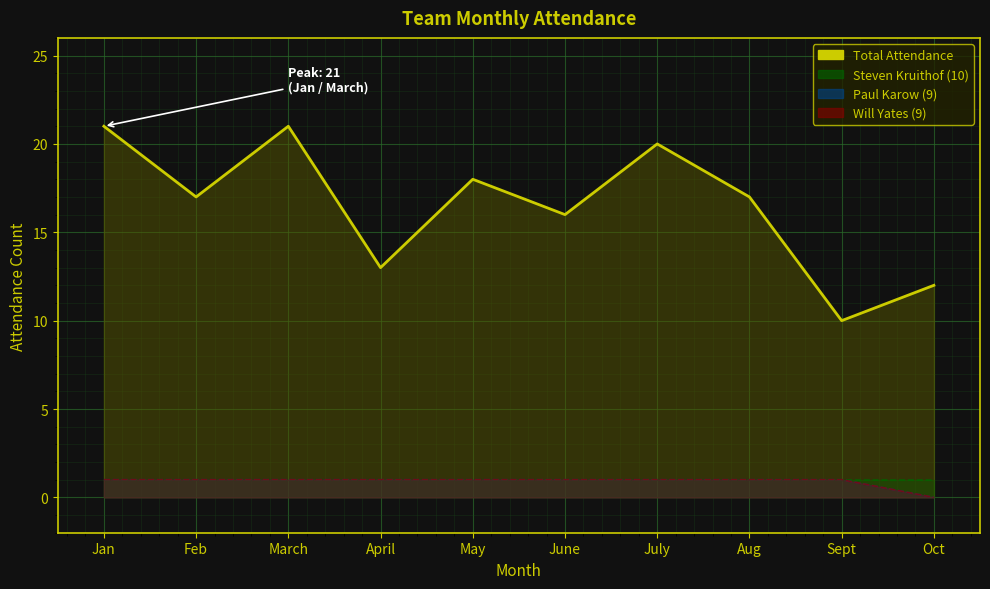

How many Paul Karow line values are between 1 and 2?

9